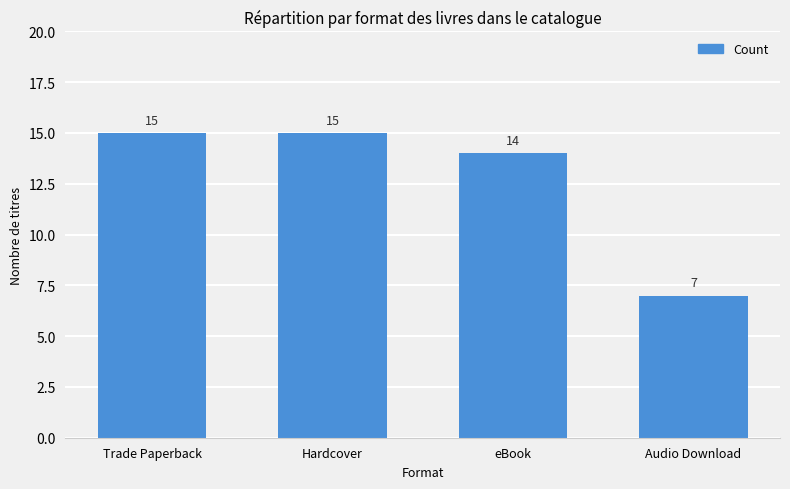

Count the values in the range 14 to 15.

3